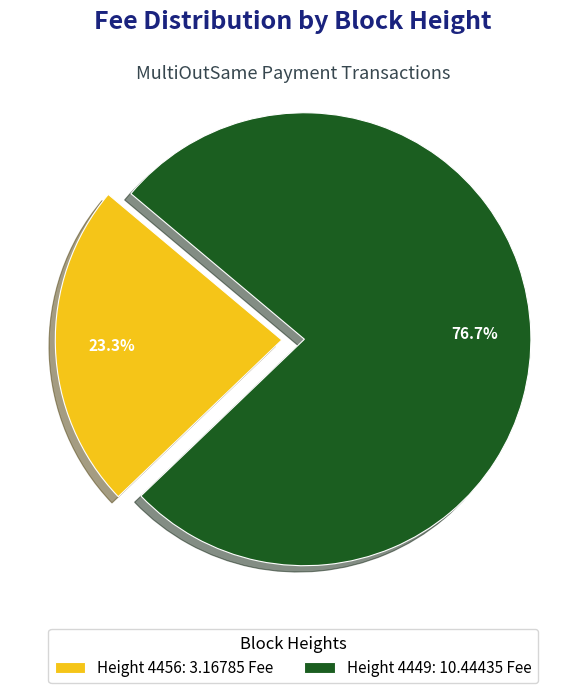

What percentage is NOT represented by Height 4456: 3.16785 Fee?

76.7%